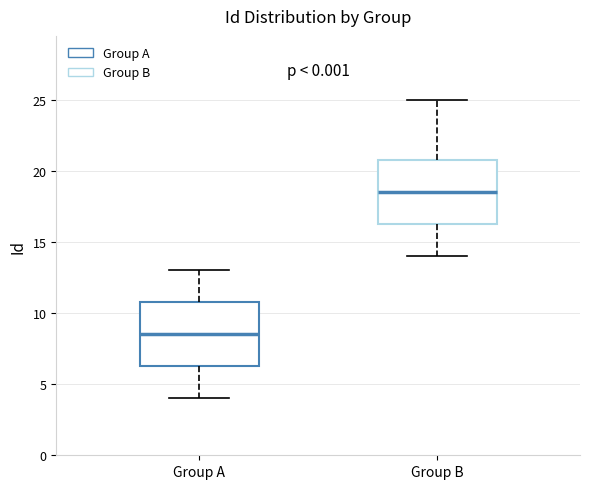

Which box's median line is the lowest?

Group A